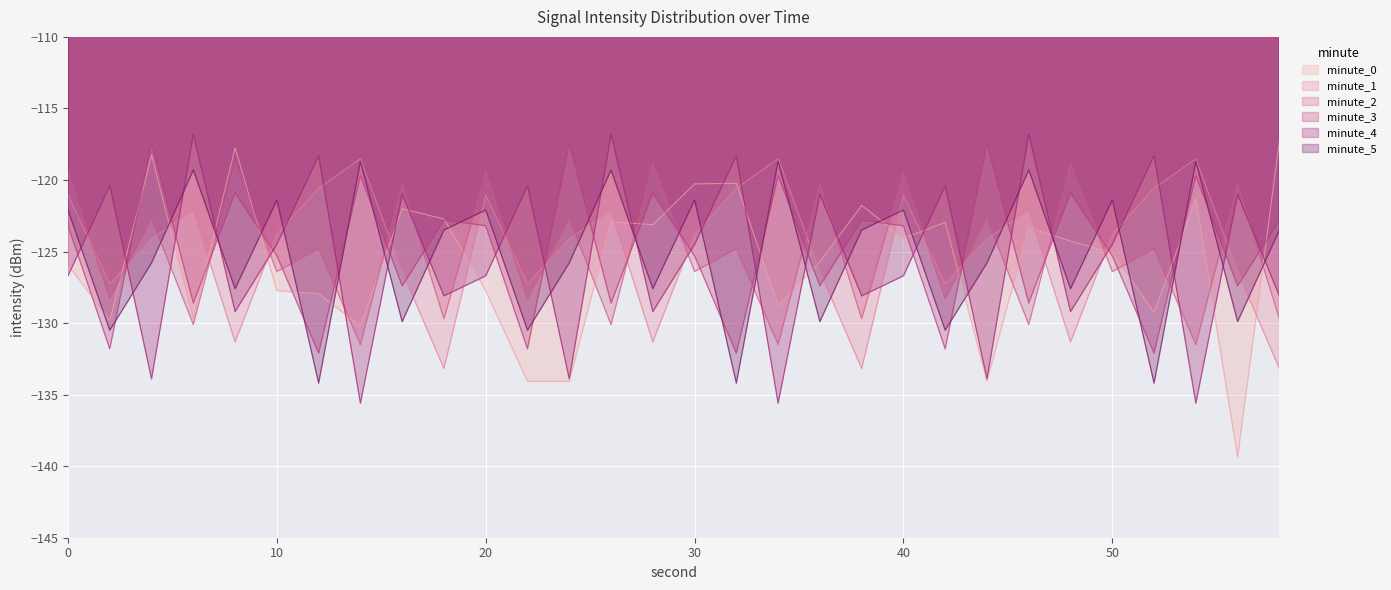

Rank the series at 4 from highest to lowest value.

minute_3, minute_0, minute_2, minute_1, minute_5, minute_4